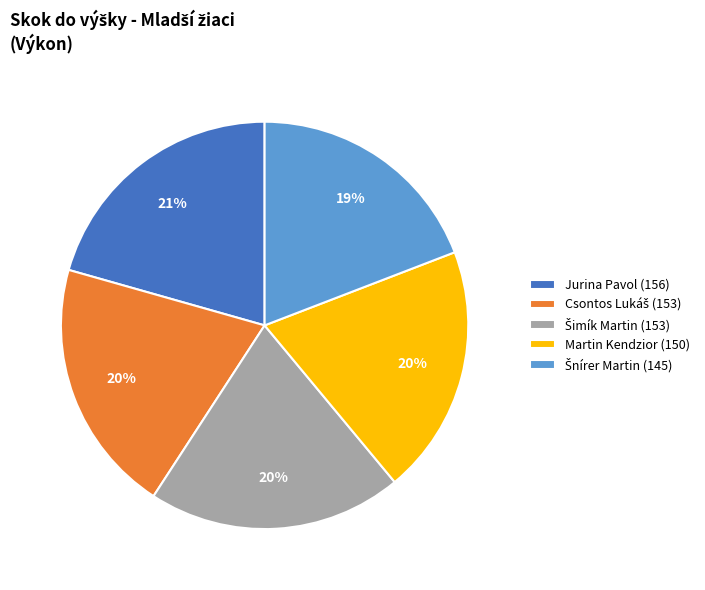

How many slices are in this pie chart?

5